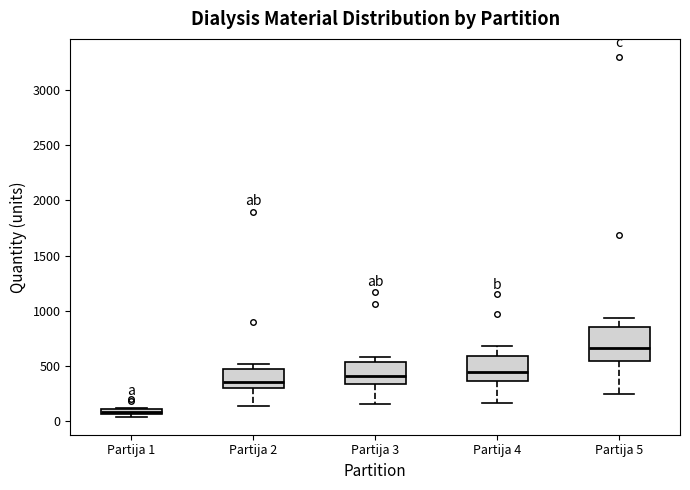

Which box is the tallest, from its lower edge to its upper edge?

Partija 5